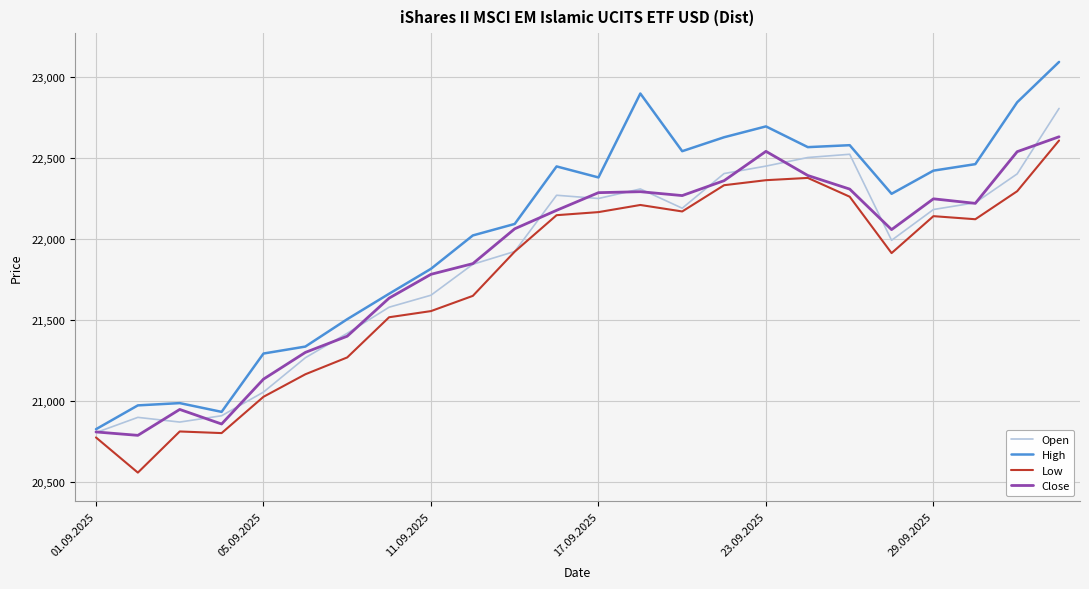

At how many categories does at least one series exceed 21771?

16